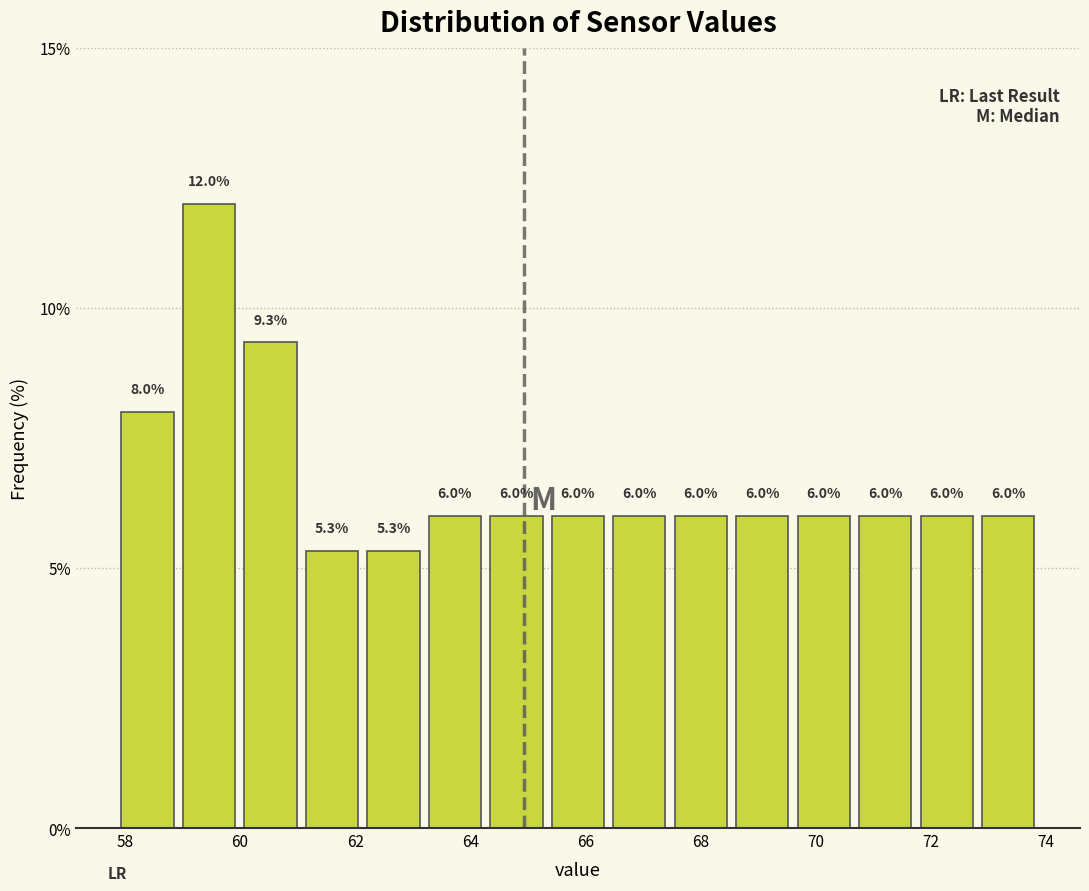

Reading left to right, list every bar in this chart as the range it spans on the x-axis followed by its height. The bar edges are not printed on the chart, so give them approximately, as read against the axis.

57.8 to 59.0: 8.0
59.0 to 60.0: 12.0
60.0 to 61.0: 9.3
61.0 to 62.2: 5.3
62.2 to 63.2: 5.3
63.2 to 64.2: 6.0
64.2 to 65.4: 6.0
65.4 to 66.4: 6.0
66.4 to 67.4: 6.0
67.4 to 68.6: 6.0
68.6 to 69.6: 6.0
69.6 to 70.6: 6.0
70.6 to 71.8: 6.0
71.8 to 72.8: 6.0
72.8 to 73.8: 6.0